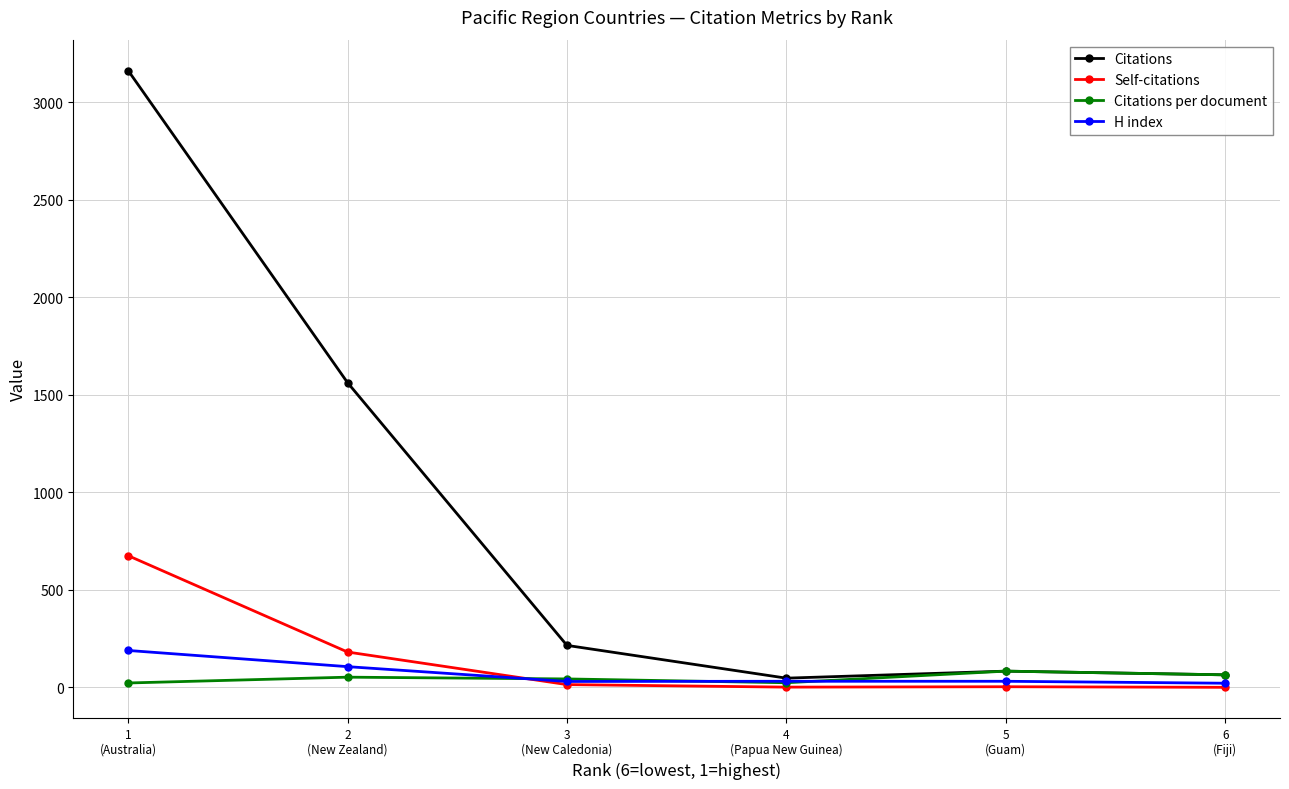

True or false: Citations per document has more than 0 points higher than both neighbors.

True